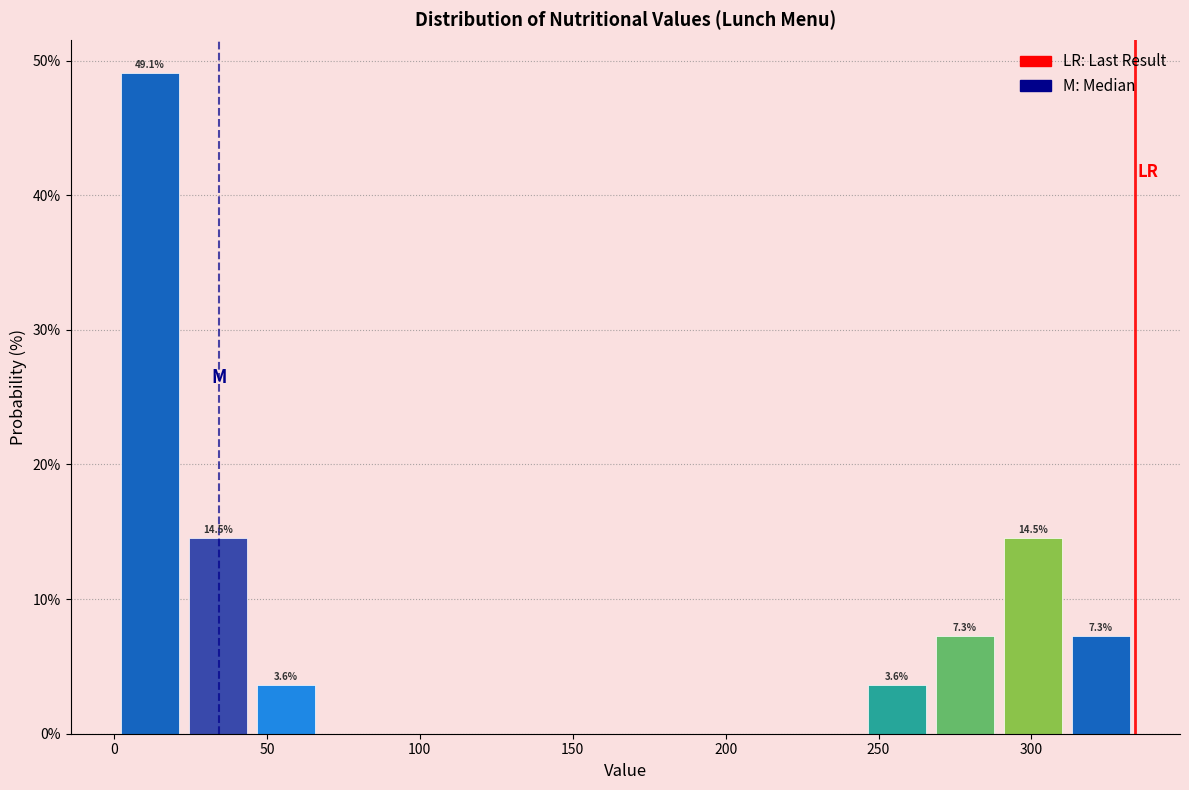

Which range on the x-axis has the tallest bar?

0 to 25